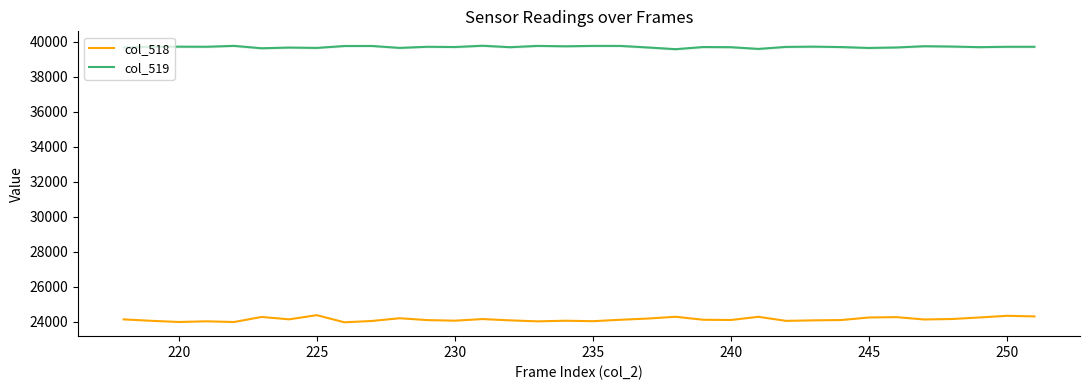

How many lines are shown in the chart?

2